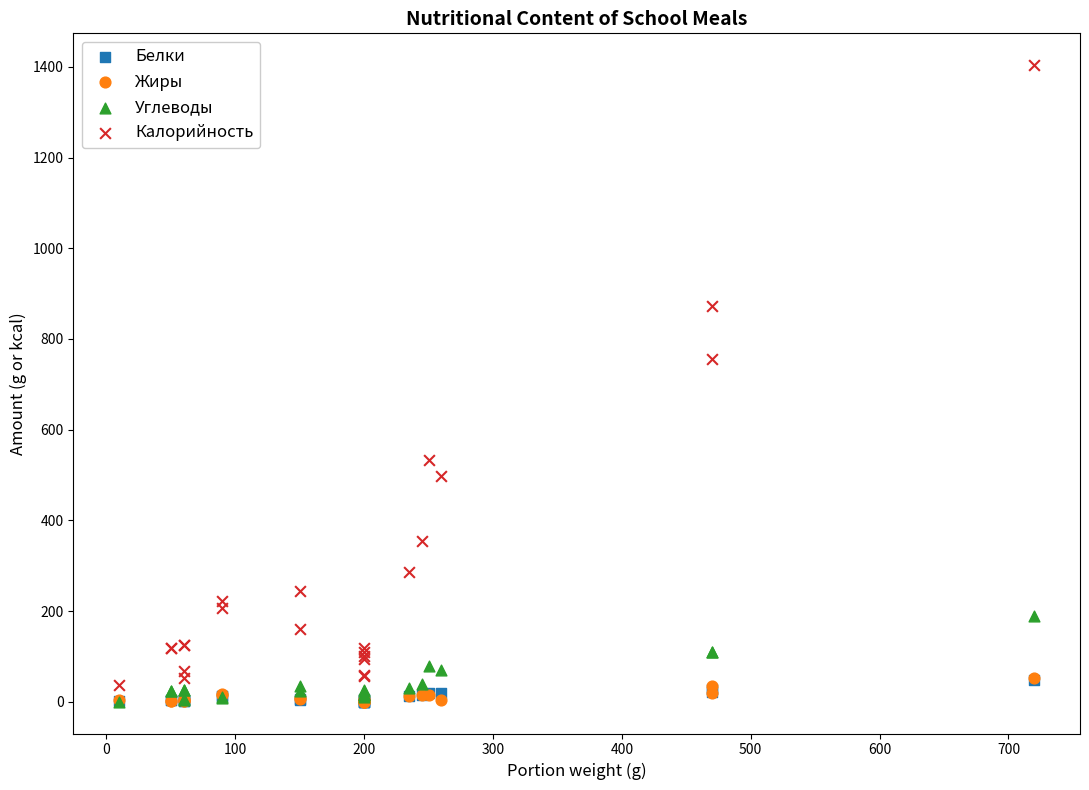

Across all series, what Y value is closest to 702?

755.0